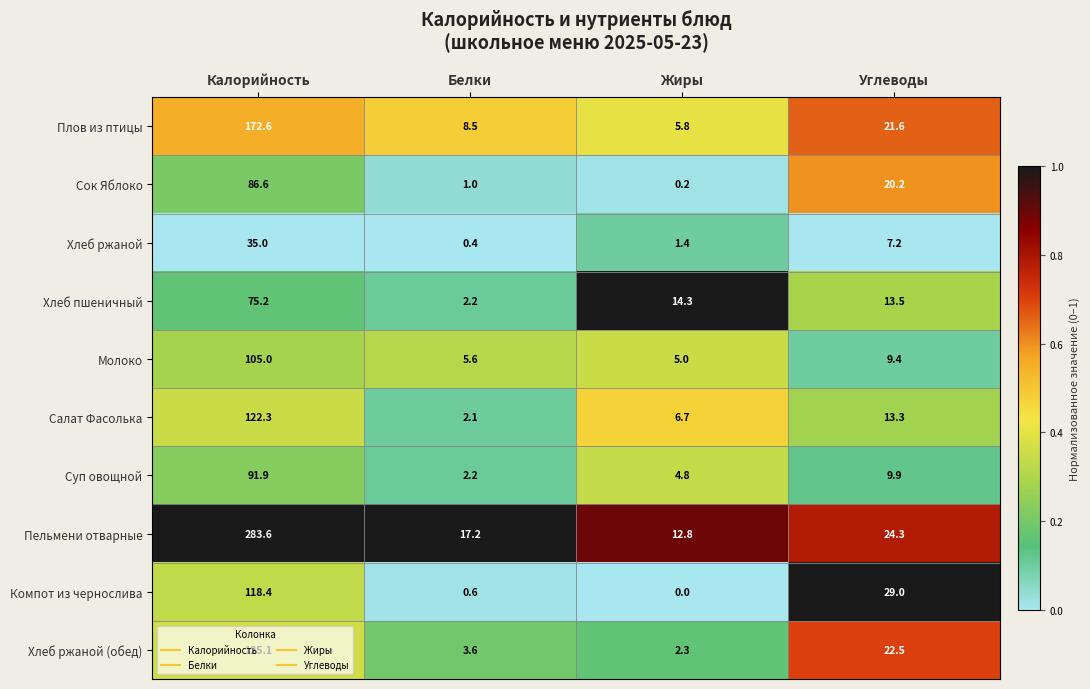

List the series in order of their peak value, lowest first.

Хлеб ржаной, Хлеб пшеничный, Сок Яблоко, Суп овощной, Молоко, Компот из чернослива, Салат Фасолька, Хлеб ржаной (обед), Плов из птицы, Пельмени отварные